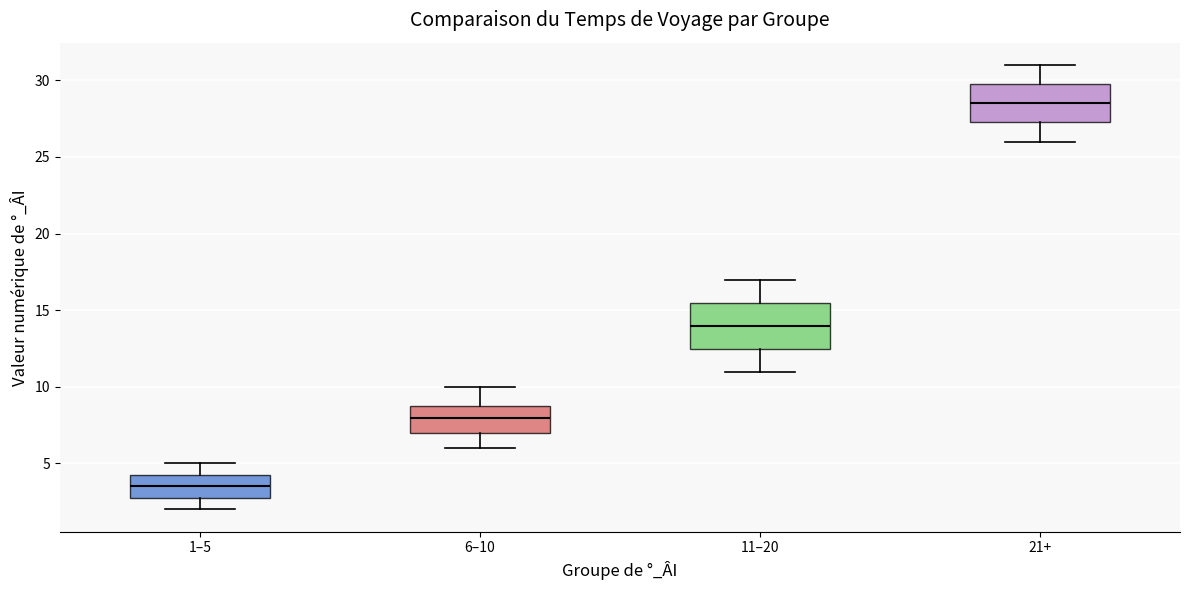

Comparing the boxes themselves (not the whiskers), which one is the tallest?

11–20